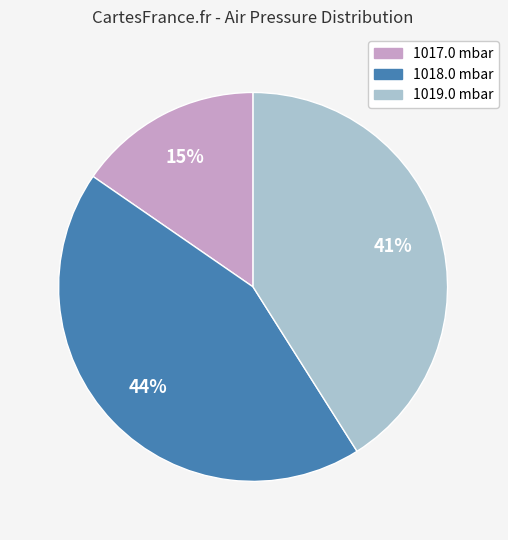

The 1017.0 mbar slice represents 6% of the pie. True or false?

False